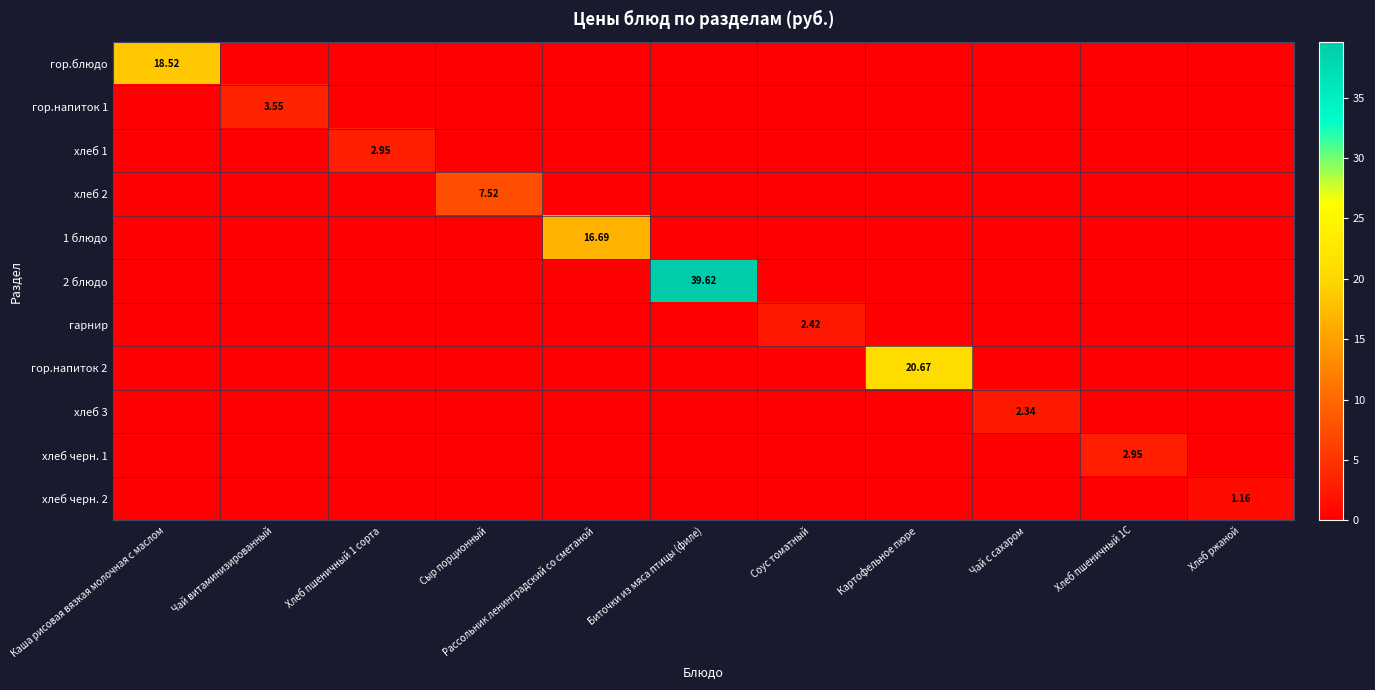

What is the spread (max minus min) of values at Чай витаминизированный?

3.5